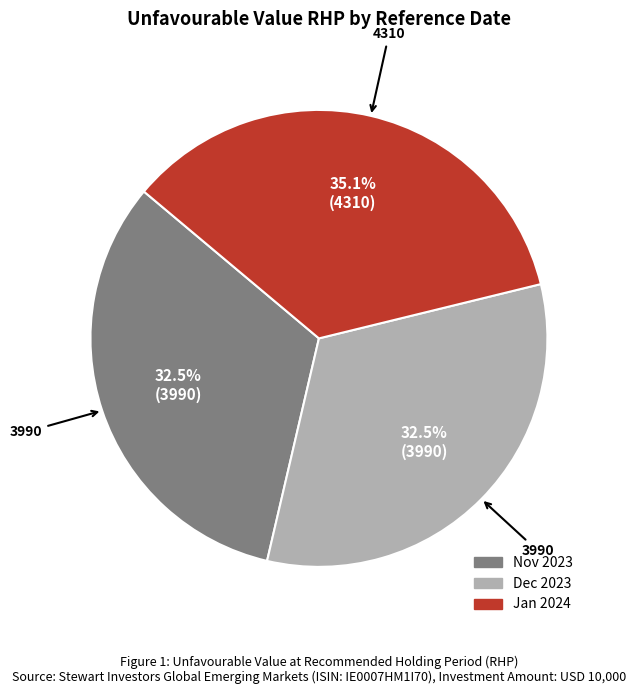

Is there any slice that represents more than half of the pie?

No